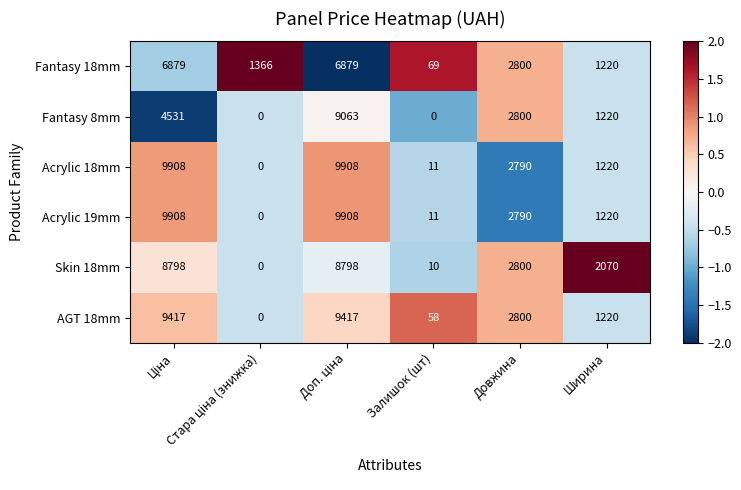

What is the highest value of the Fantasy 8mm series?

9063